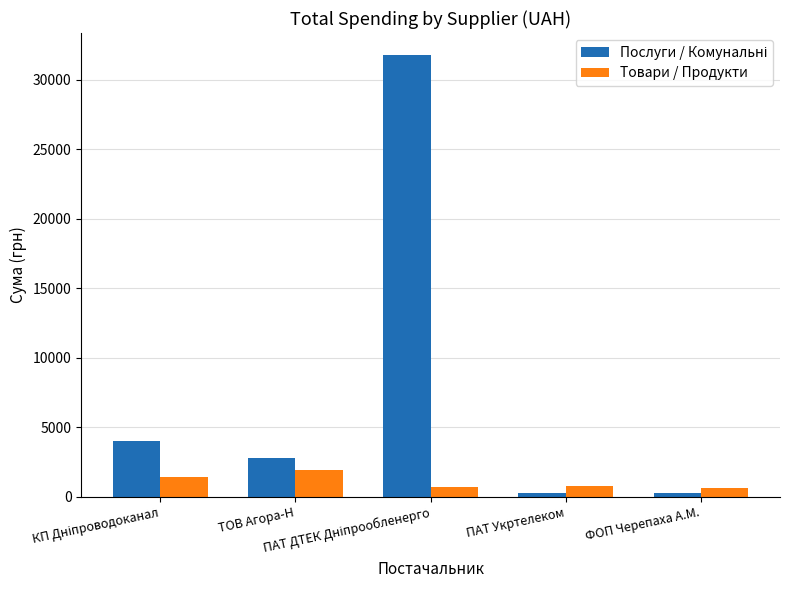

What is the greatest value displayed?

31782.9